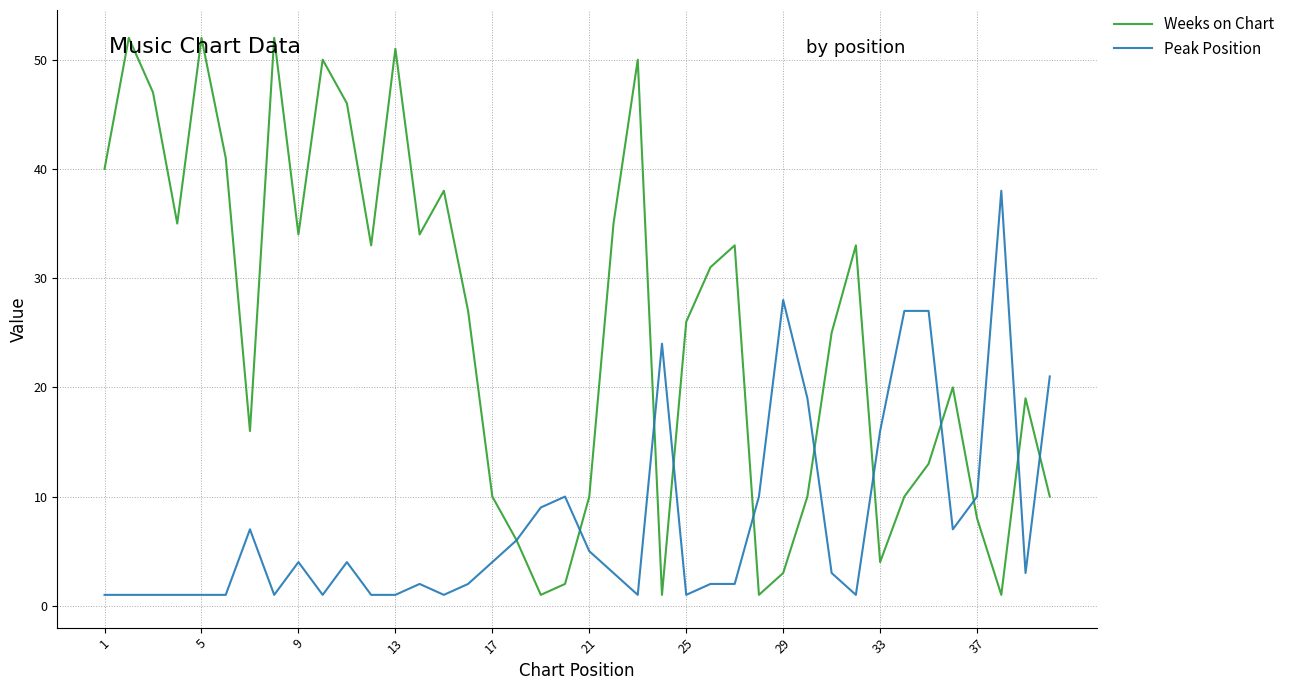

What is the maximum value shown in the chart?

52